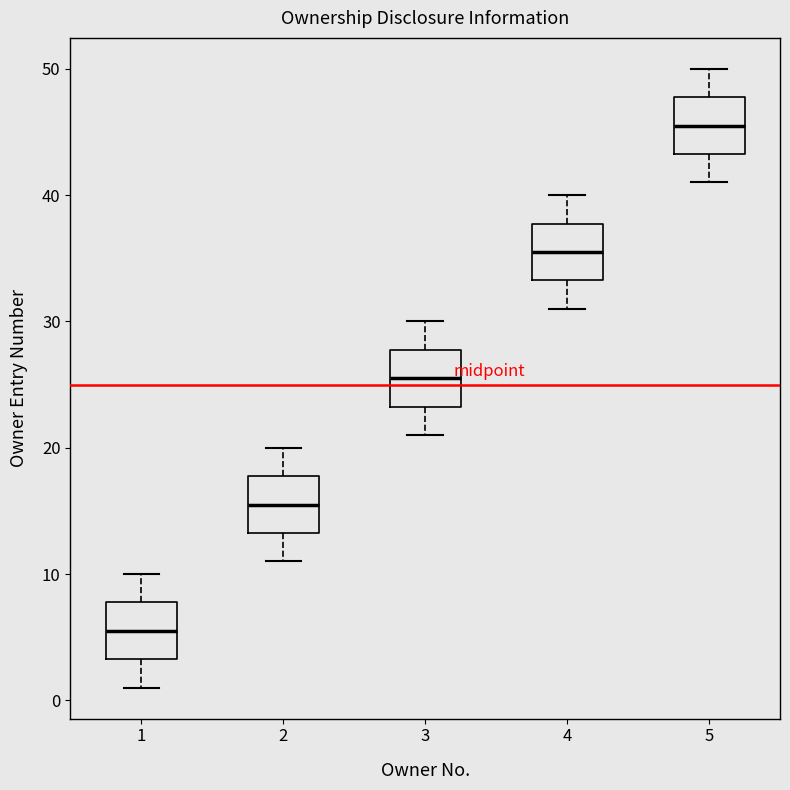

Reading left to right, transcribe this box plot: for each box, give where its median line is, the range the box spans, and where its two whiskers end, as read against the y-axis. The values are not printed on the chart, so give them approximately, as read against the axis.

1: median 6, box 3 to 8, whiskers 1 to 10
2: median 16, box 13 to 18, whiskers 11 to 20
3: median 26, box 23 to 28, whiskers 21 to 30
4: median 36, box 33 to 38, whiskers 31 to 40
5: median 46, box 43 to 48, whiskers 41 to 50